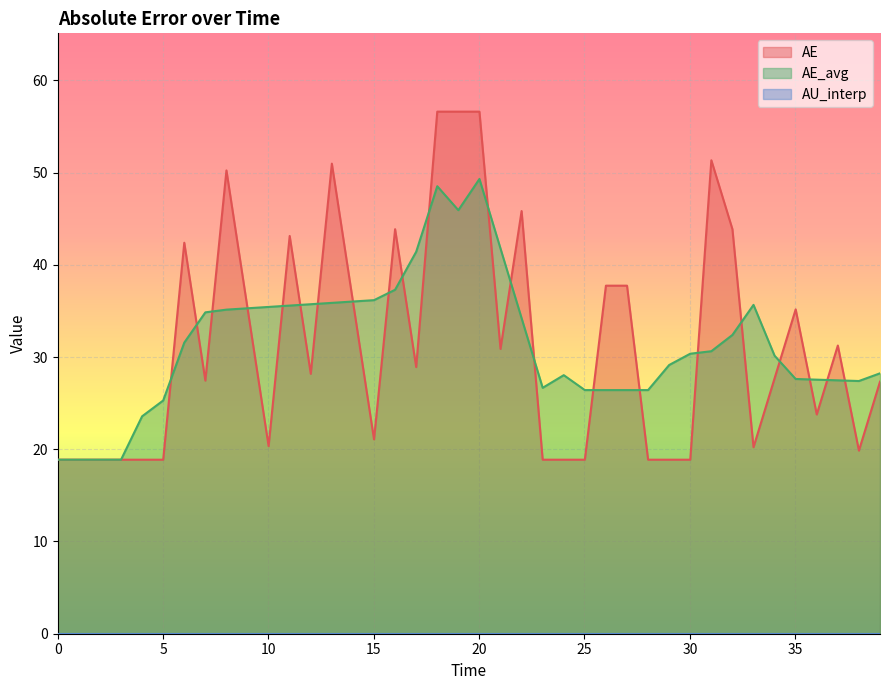

What is the value of the AE point at the 1st from the left?

18.9